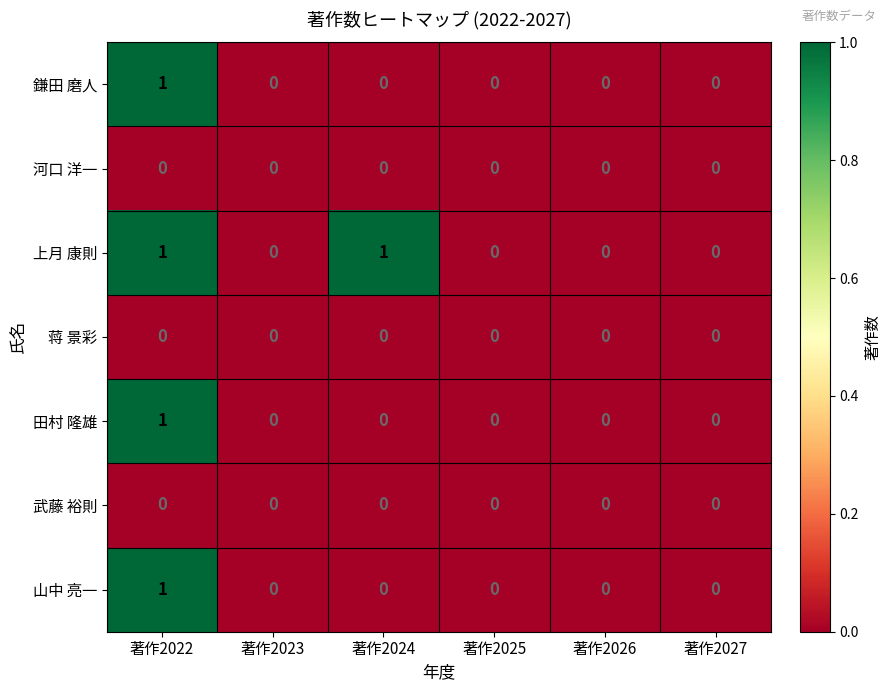

Is it true that 田村 隆雄 equals 0 at 著作2023?

True